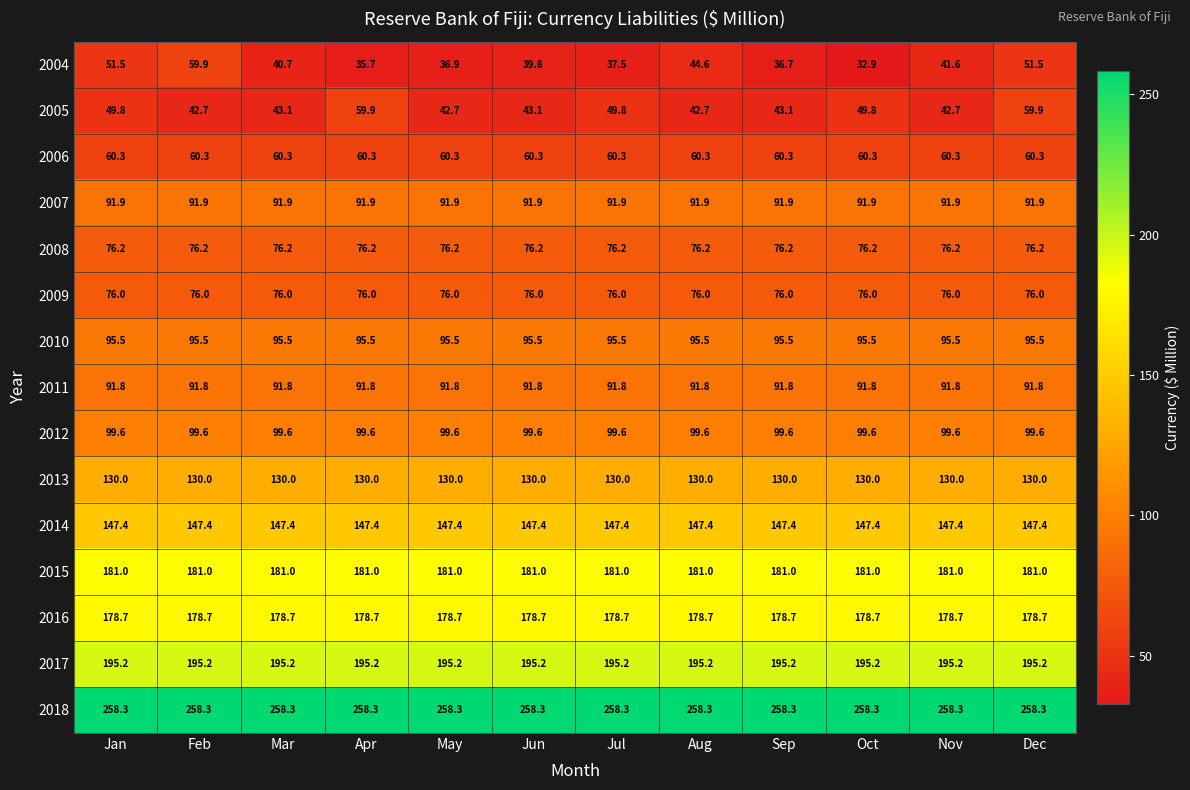

Count the number of categories in the chart.

12